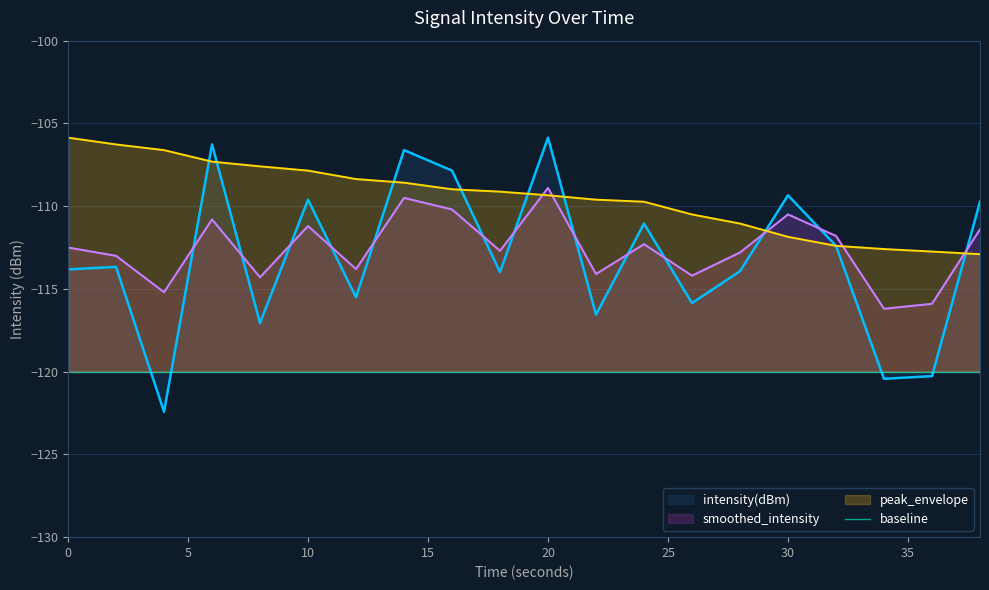

After their last crossing, which series has the higher values: smoothed_intensity or peak_envelope?

smoothed_intensity